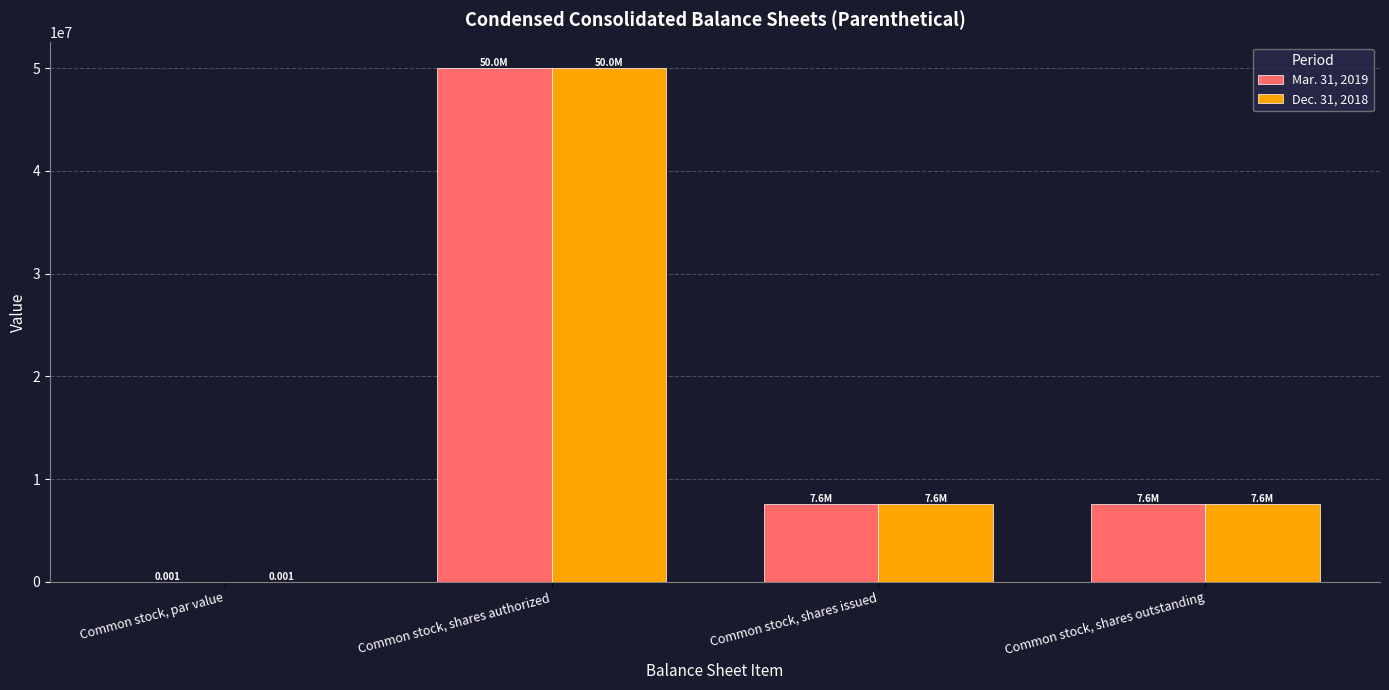

At which category is the sum across all series the highest?

Common stock, shares authorized